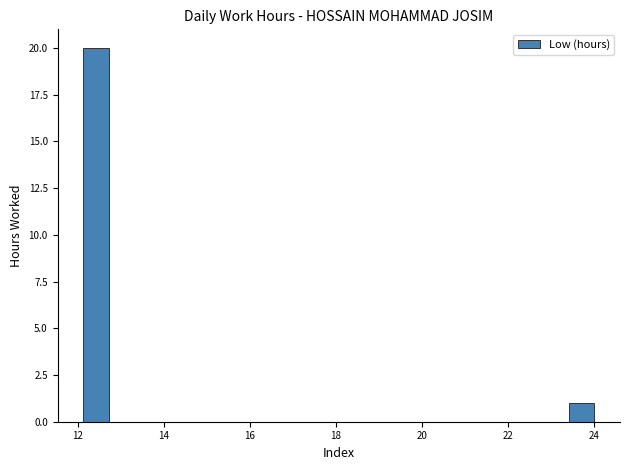

Read against the x-axis, roughly where is the centre of the tallest bar?

12.4